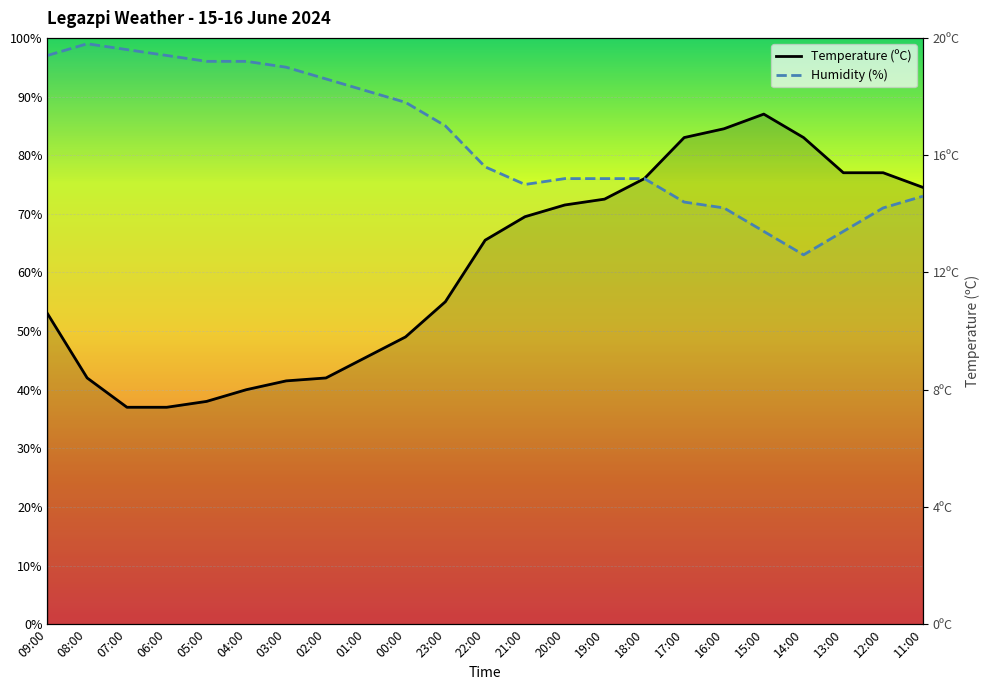

What is the label of the 14th point from the right?

00:00